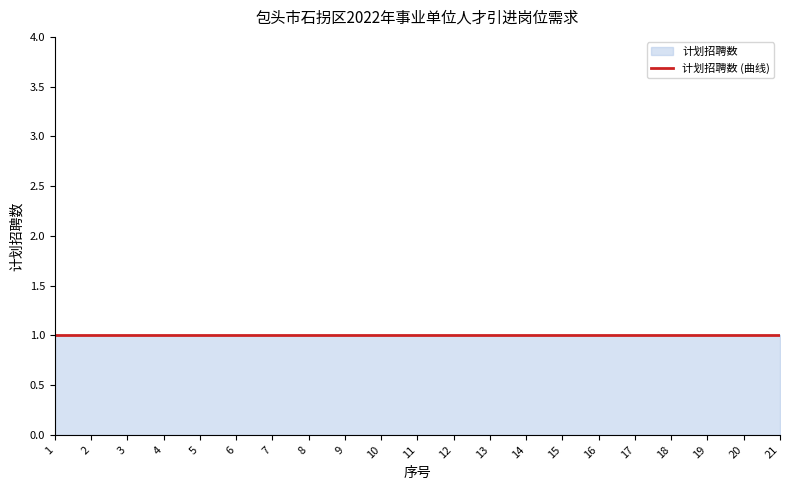

What is the ratio of the value at 6 to the value at 8?

1.0